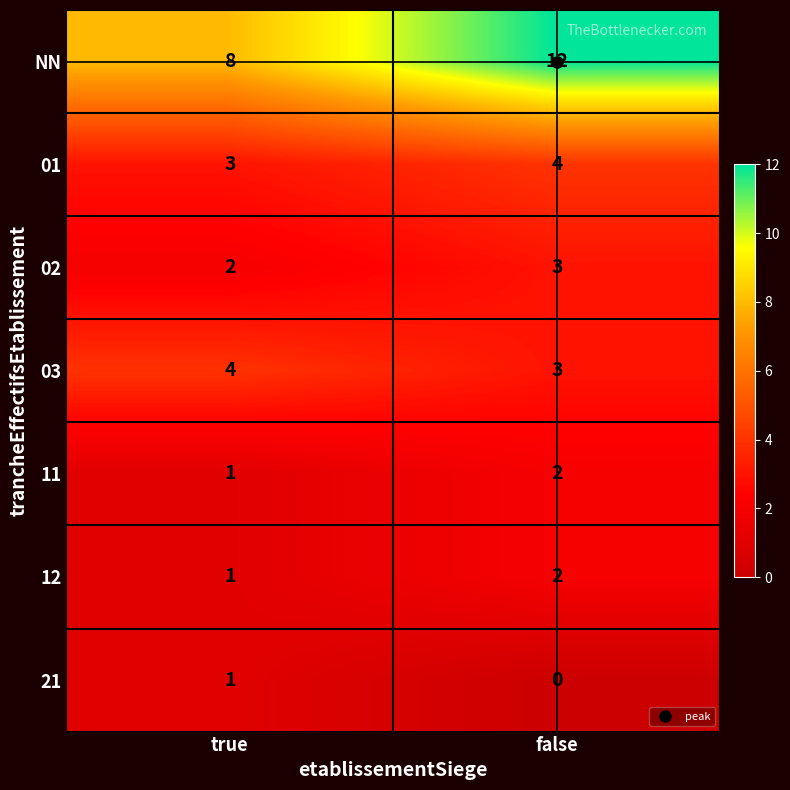

What is the sum of the 11 values at true and false?

3